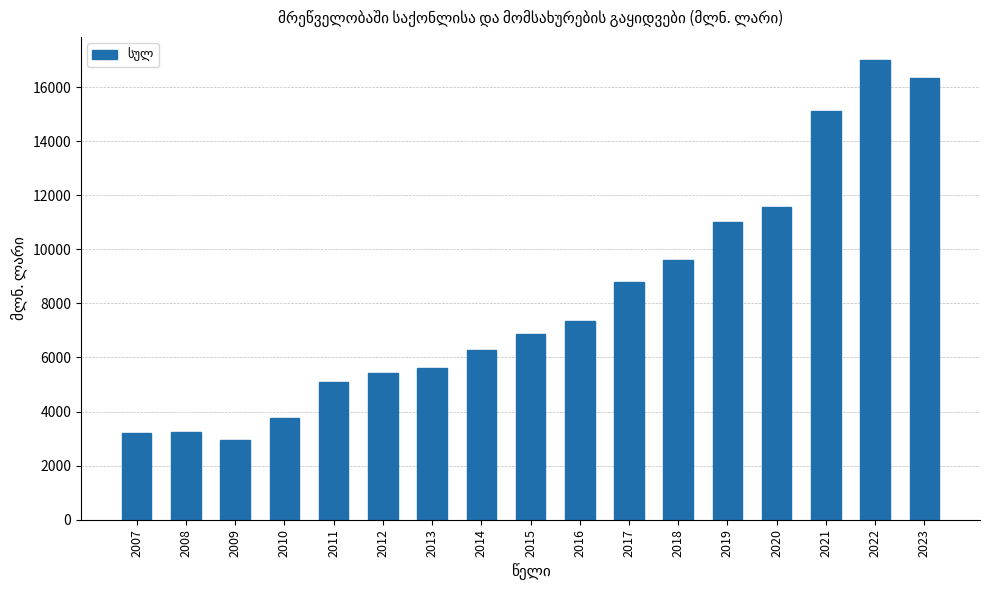

Approximately how many times larger is the value at 2017 compared to 2008?

2.7